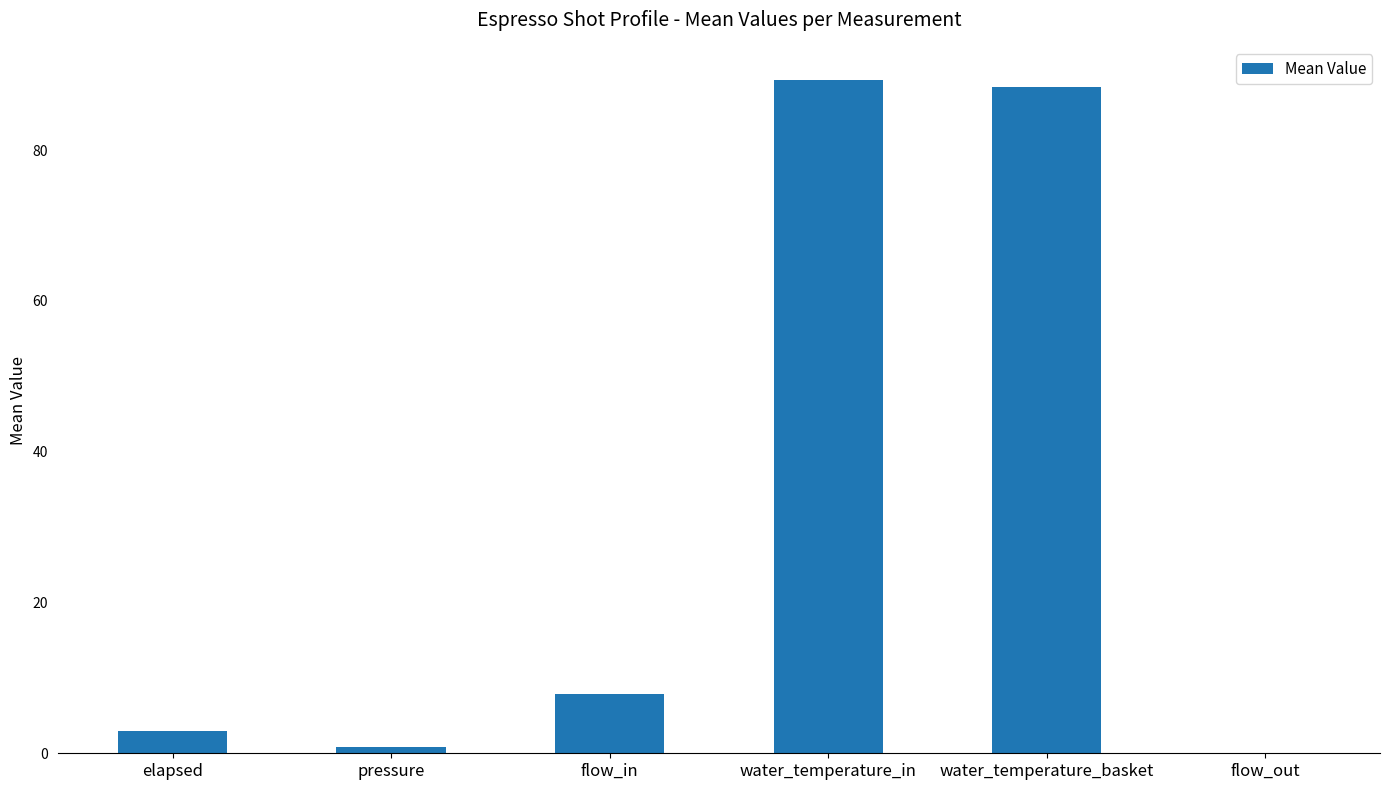

What is the greatest value displayed?

89.2